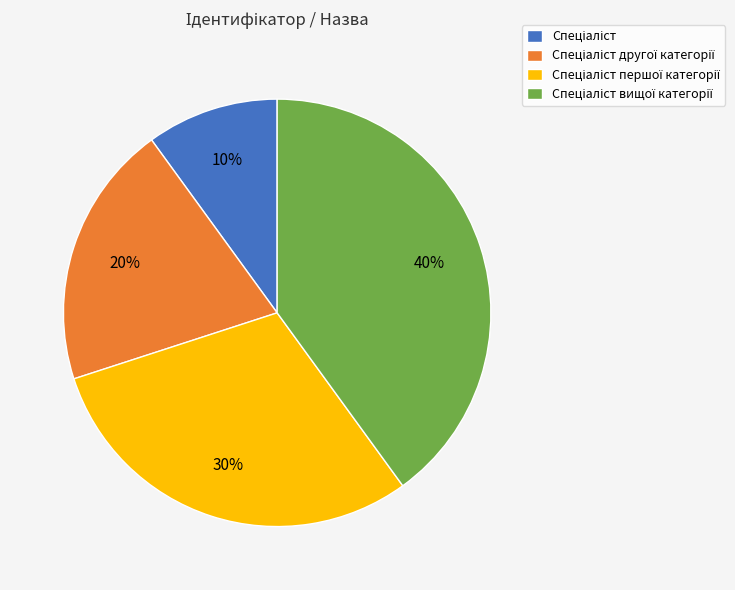

Does any single category account for the majority?

No